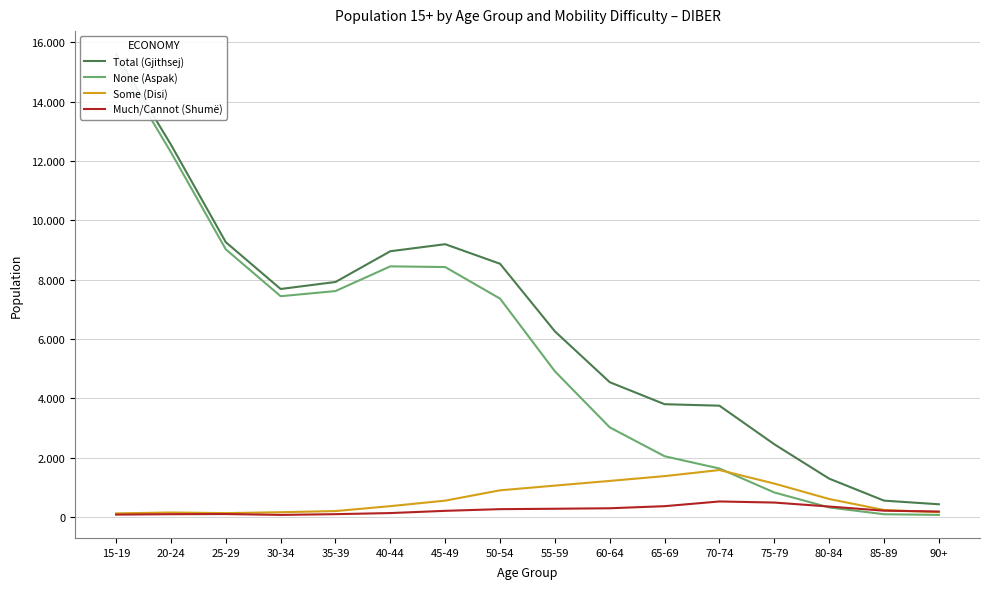

What is the average value of the Much/Cannot (Shumë) series?

239